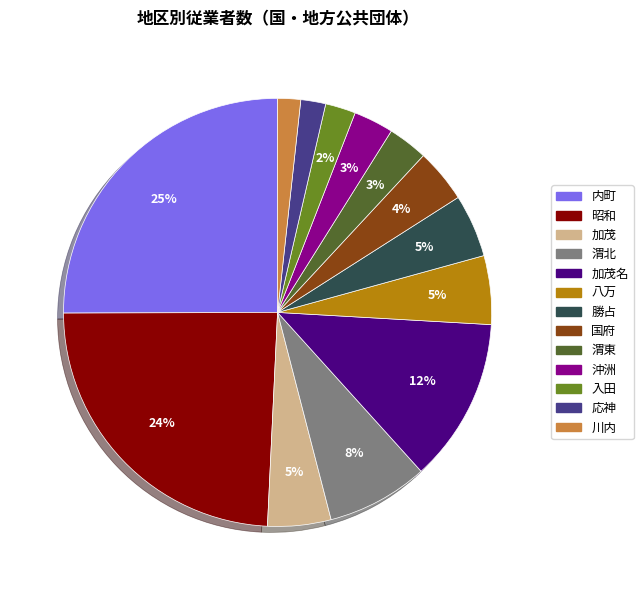

To the nearest percent, what is the difference between the largest and smallest slice percentages?

23%